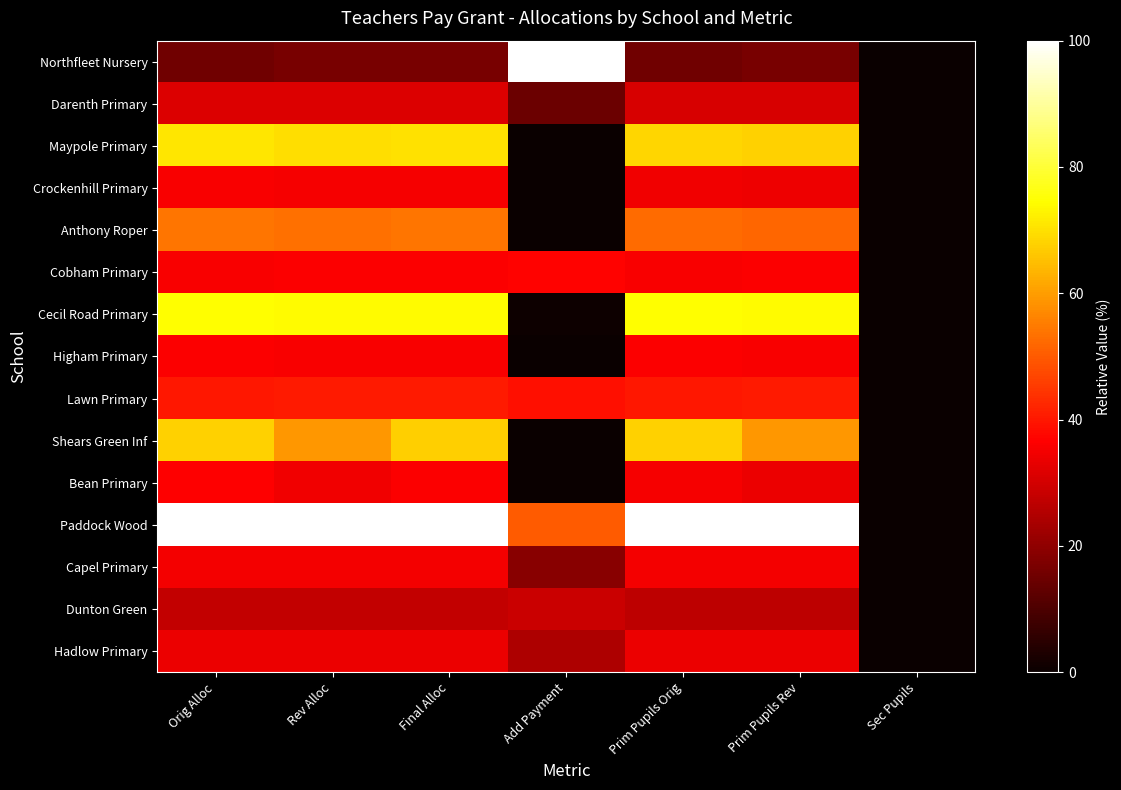

Between Add Payment and Prim Pupils Rev, which is larger?

Add Payment